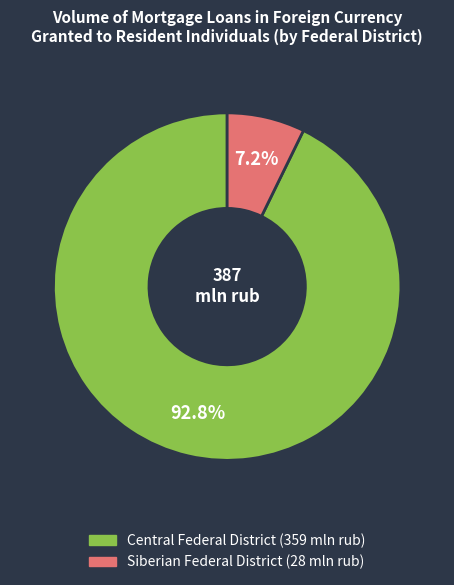

To the nearest percent, what percentage of the pie is Central Federal District?

93%